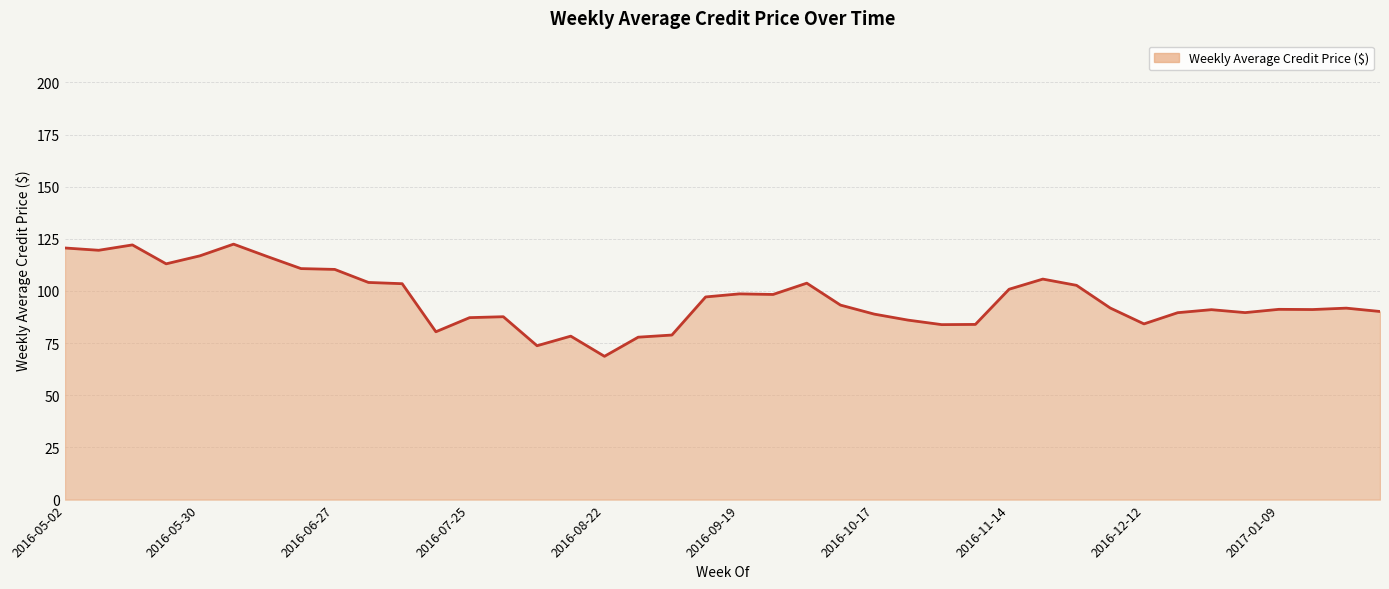

What is the greatest value displayed?

122.5